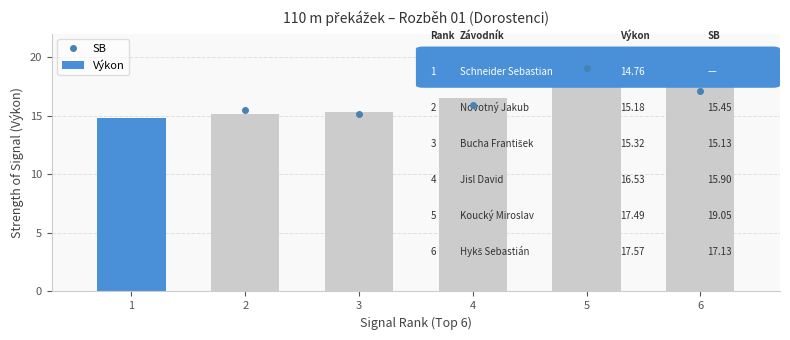

Does the chart contain any negative values?

No